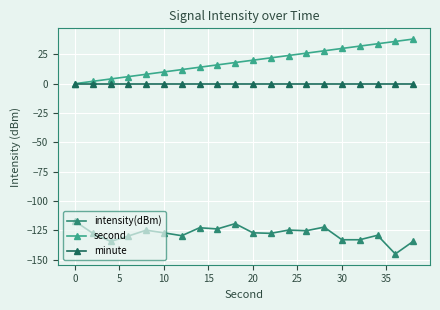

What are all the series names shown in the legend?

intensity(dBm), second, minute